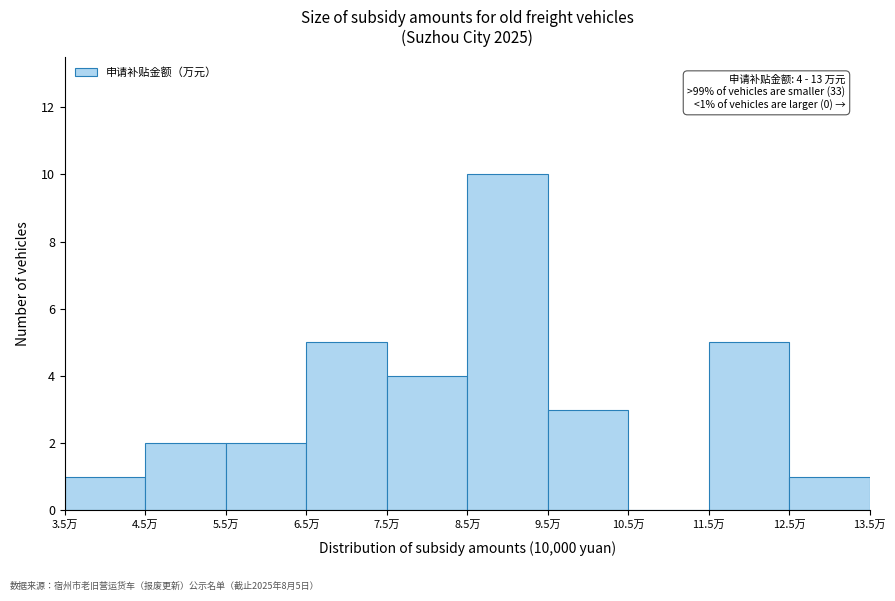

Over which range of the x-axis is the bar tallest?

8.5 to 9.5